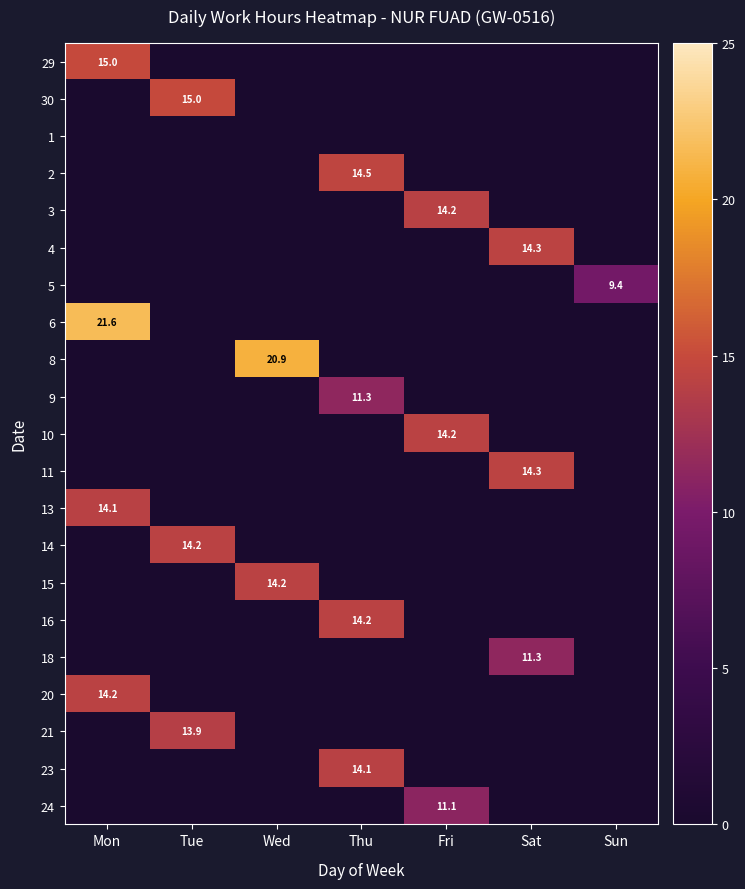

Is it true that 9 equals 11.3 at Thu?

True